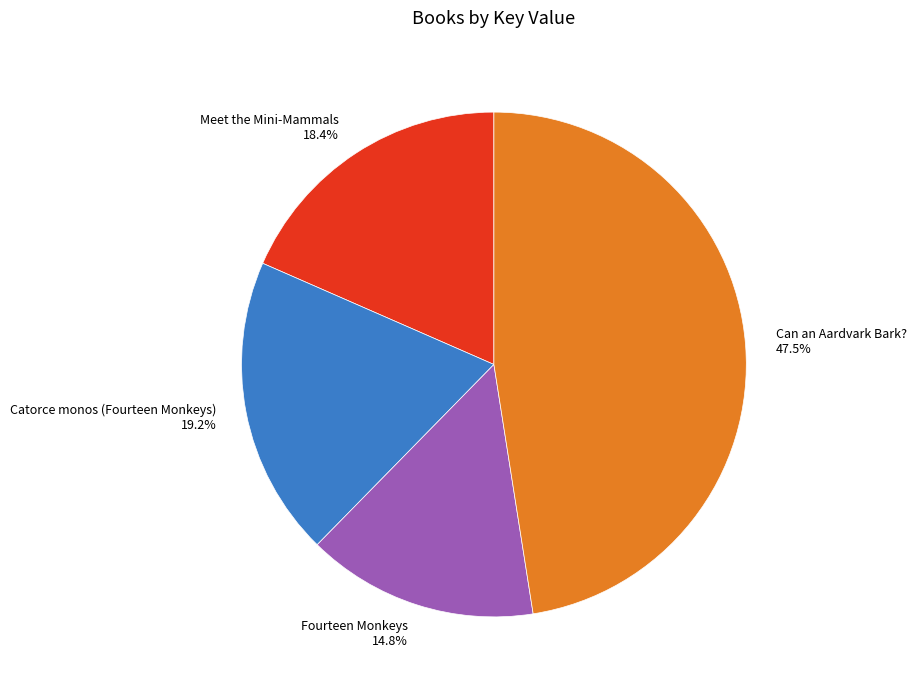

What percentage is the Fourteen Monkeys slice, to the nearest percent?

15%